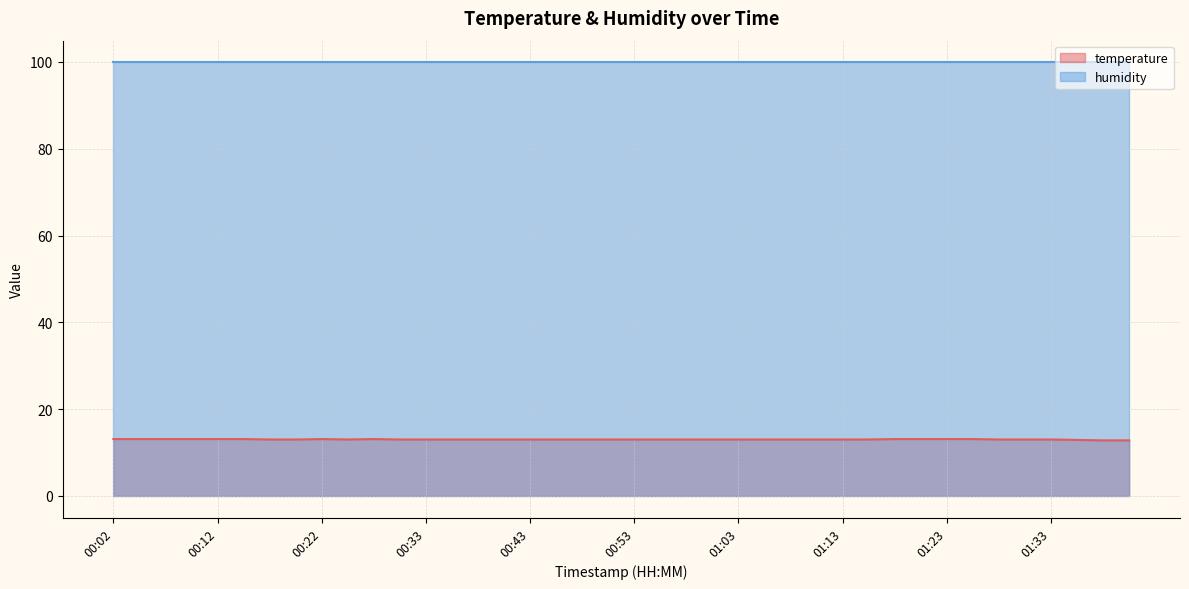

True or false: the data has more than 2 interior local peaks.

False